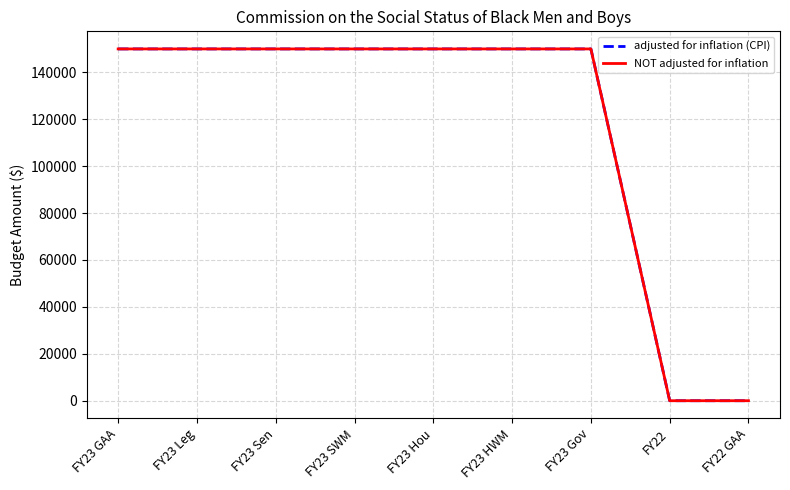

At how many categories does at least one series exceed 100074?

7